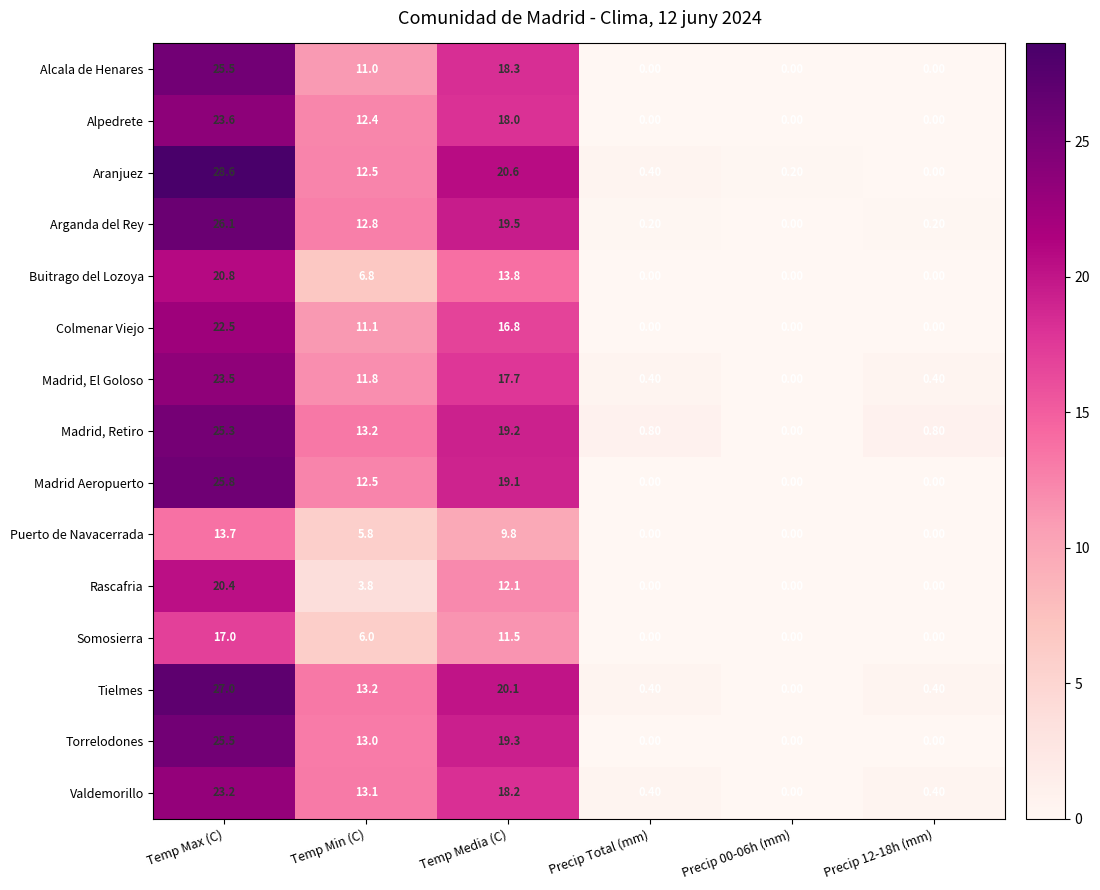

What is the difference between the Madrid, El Goloso values at Precip Total (mm) and Temp Media (C)?

17.3